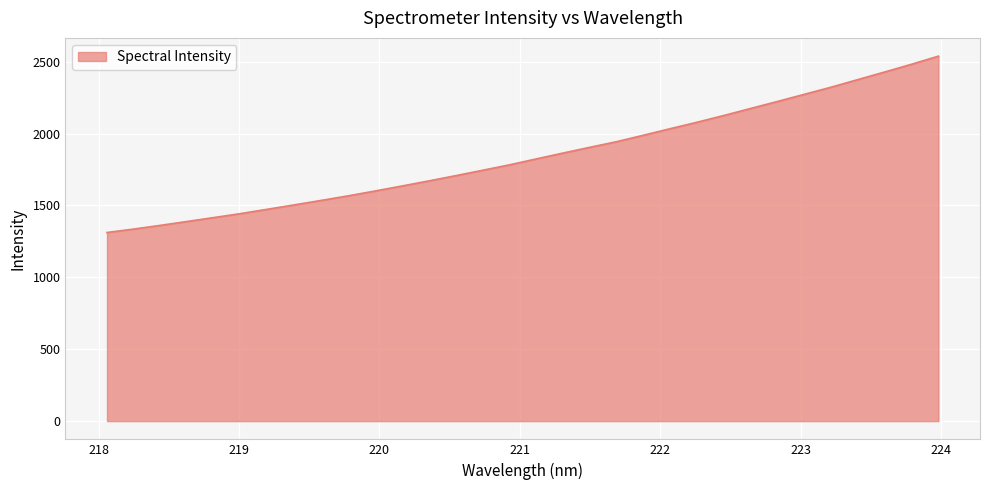

What is the greatest value displayed?

2538.9